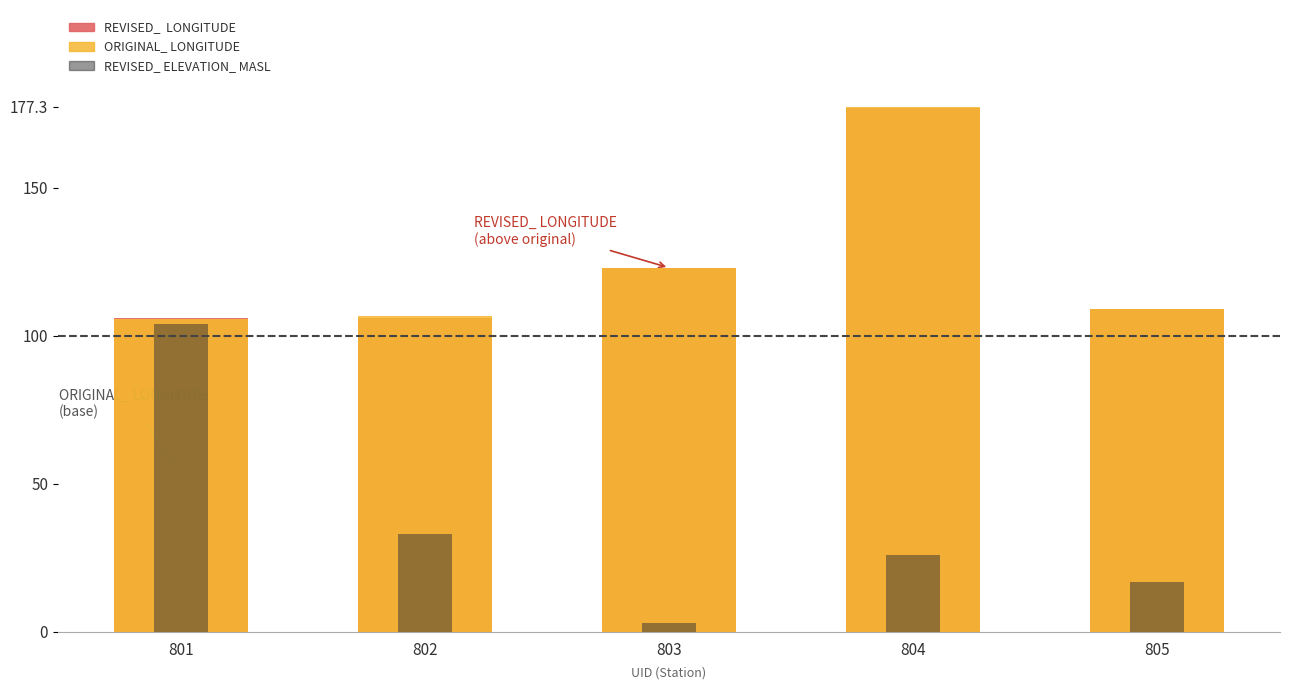

How many data points in REVISED_ ELEVATION_ MASL are above 26?

2